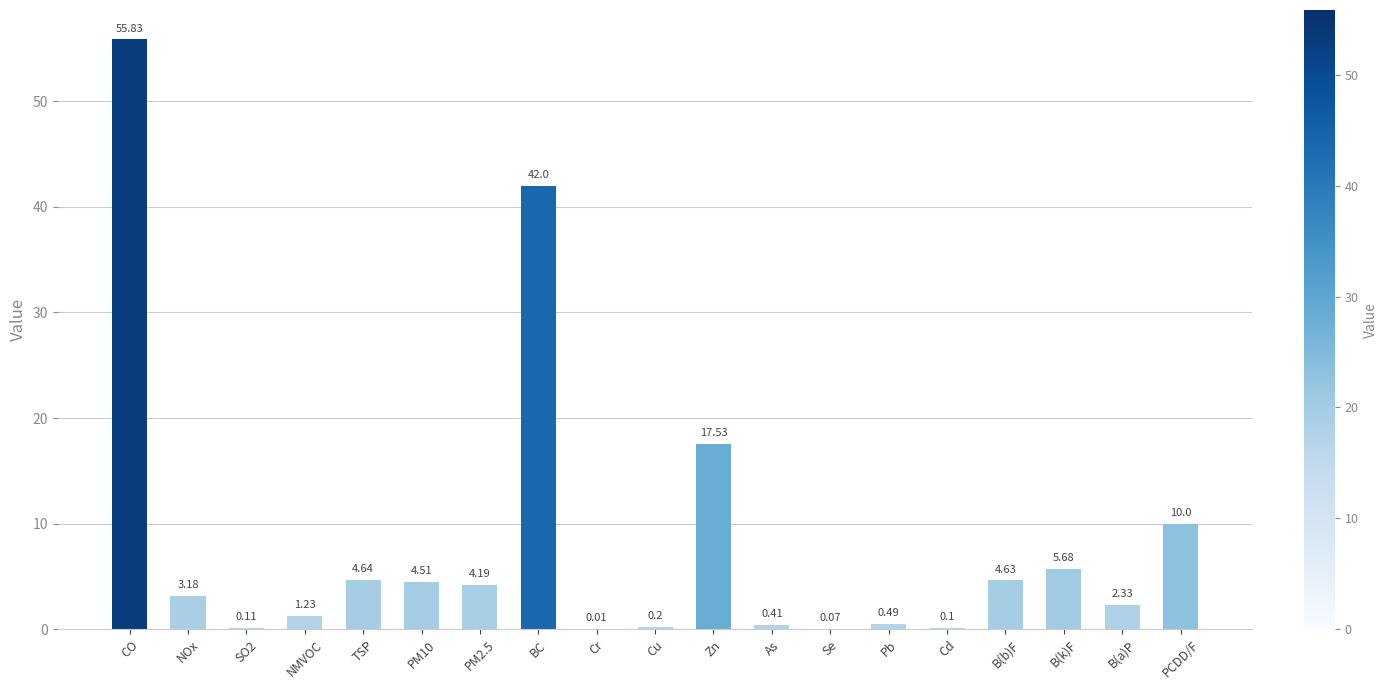

At which category does the chart reach its peak across all series?

CO